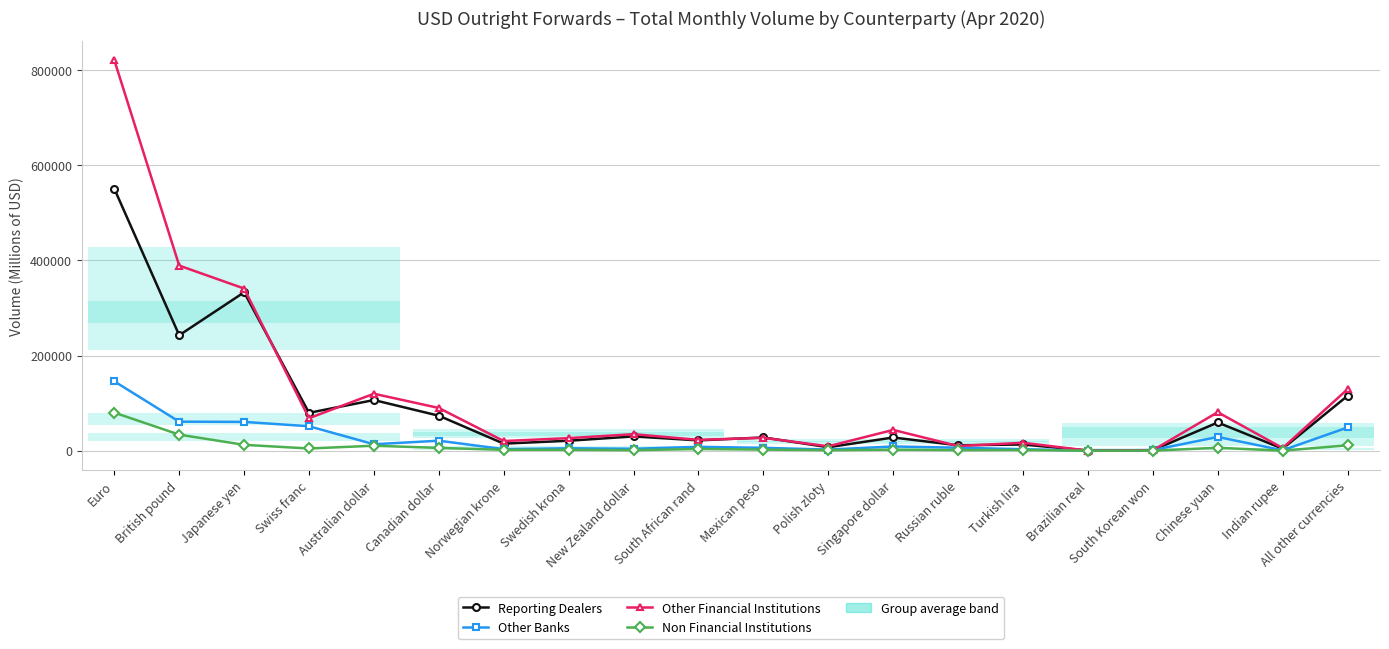

What is the label of the 4th point from the left?

Swiss franc